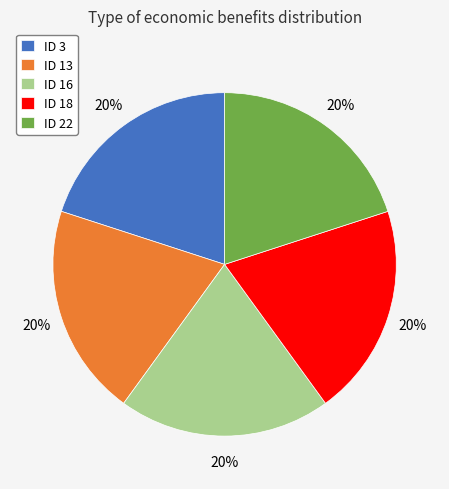

To the nearest percent, what portion does ID 22 represent?

20%